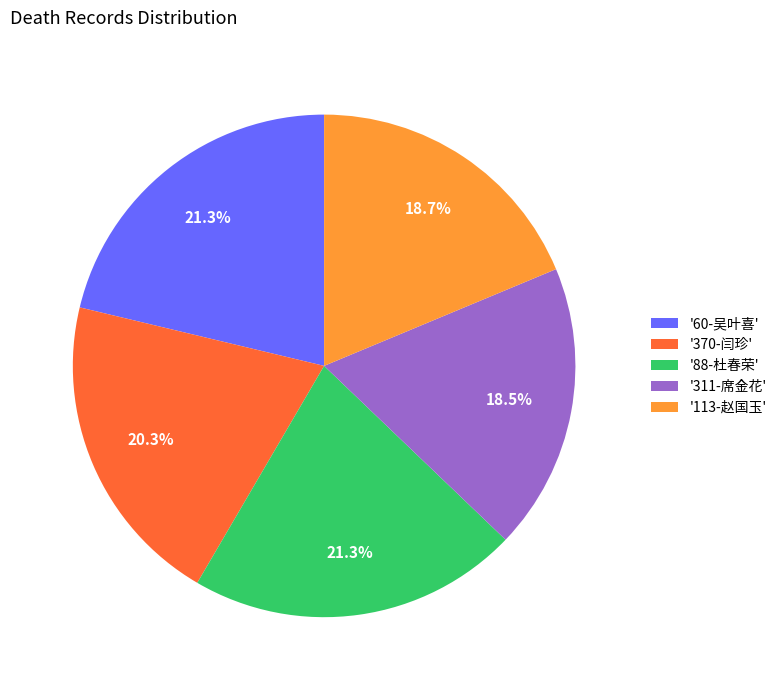

Do '113-赵国玉' and '370-闫珍' together represent more than half of the pie?

No